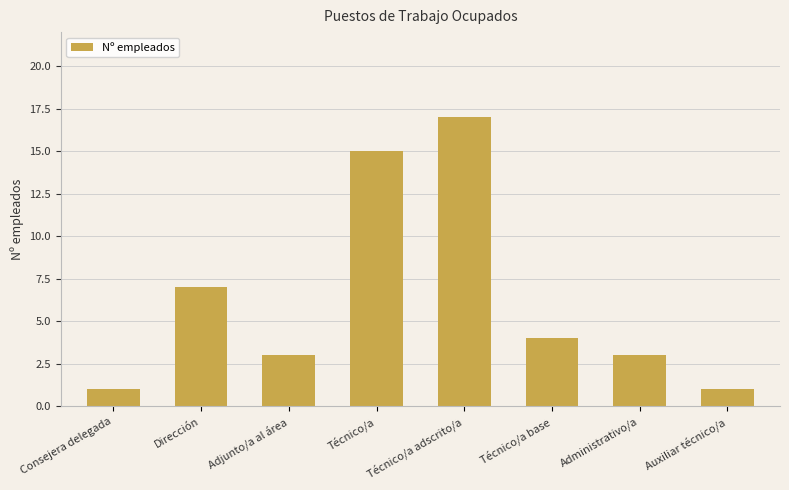

What is the sum of all values?

51